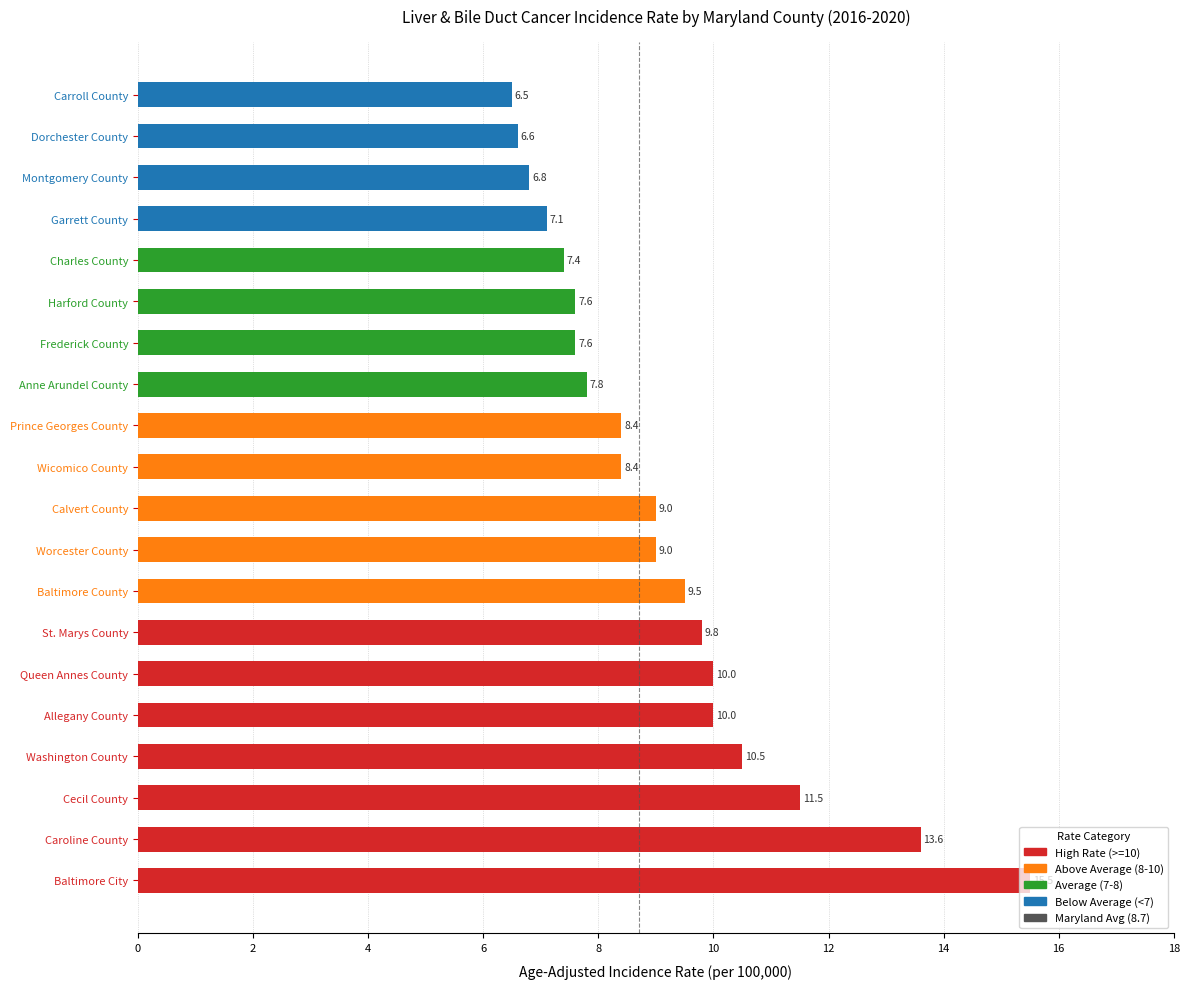

How many series are shown in this chart?

1